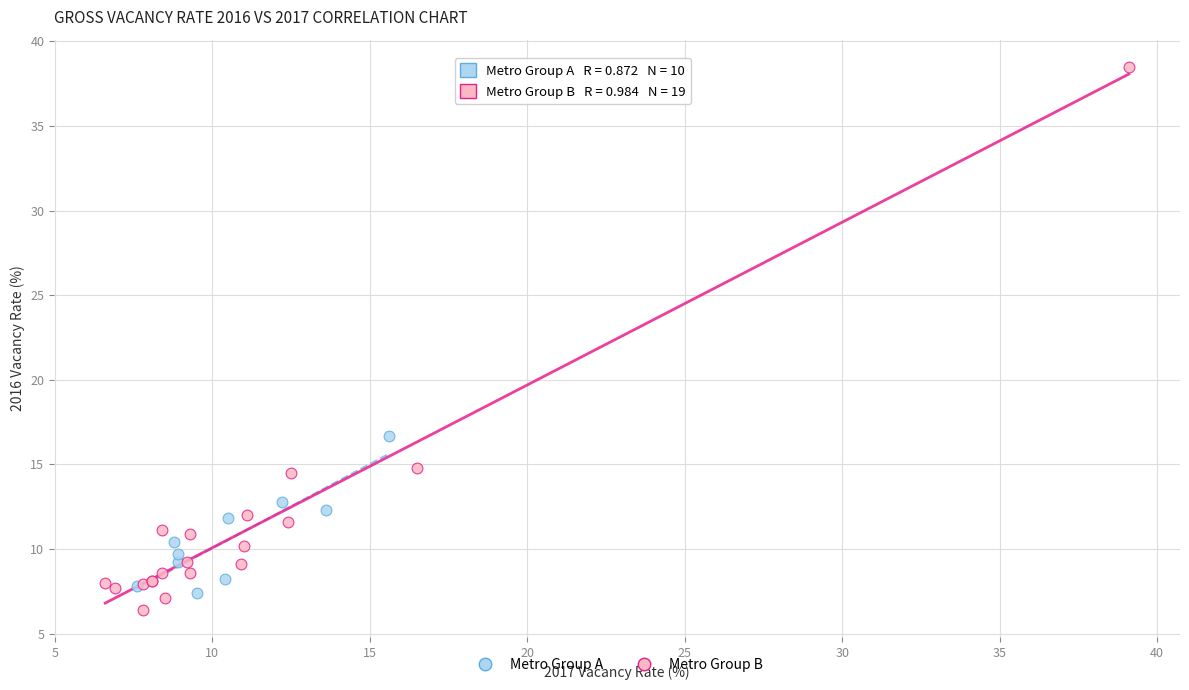

Which series reaches the minimum Y coordinate?

Metro Group B